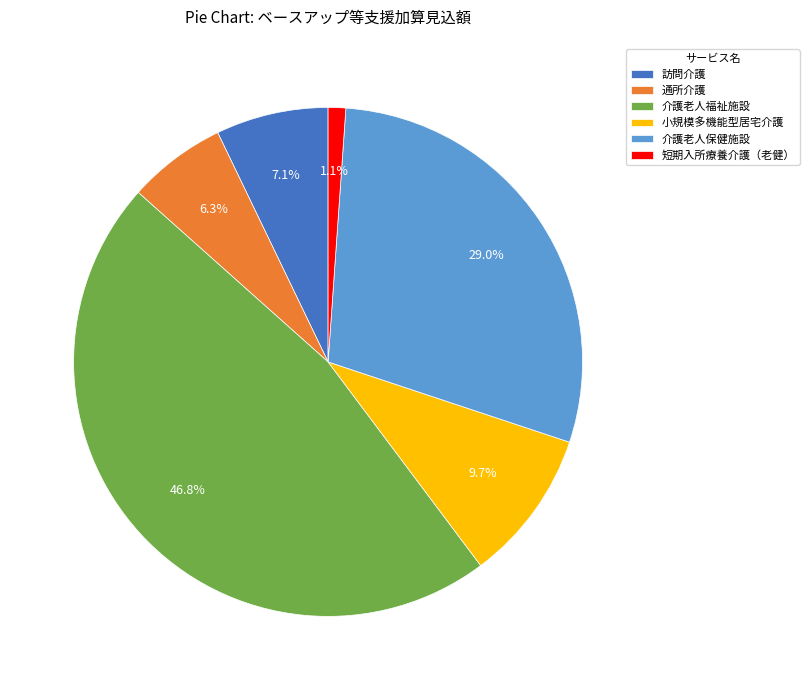

To the nearest percent, what percentage of the pie is 小規模多機能型居宅介護?

10%